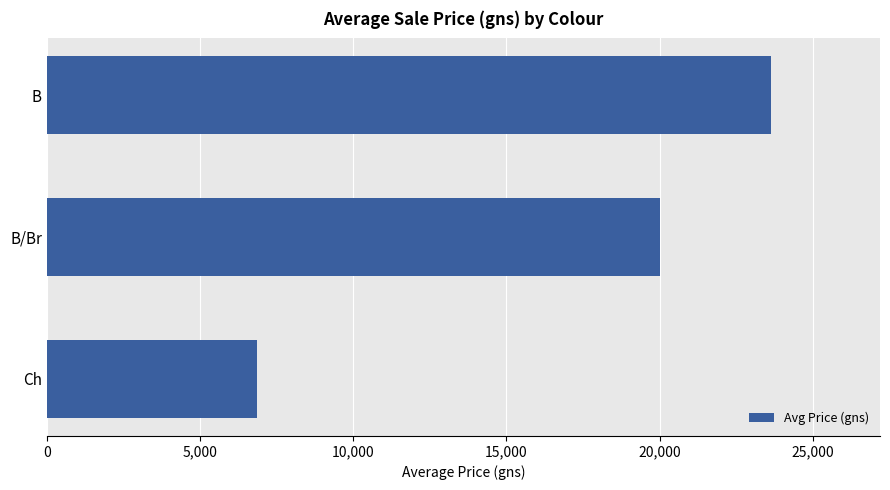

Approximately how many times larger is the value at B/Br compared to Ch?

2.9